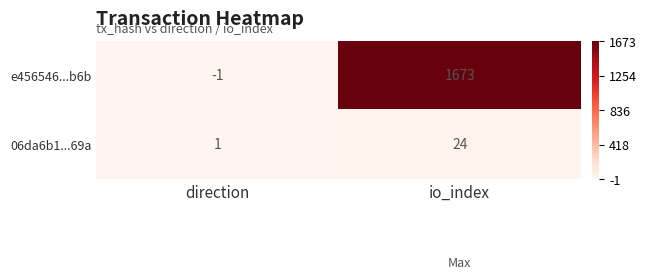

How many values in e456546...b6b are above zero?

1